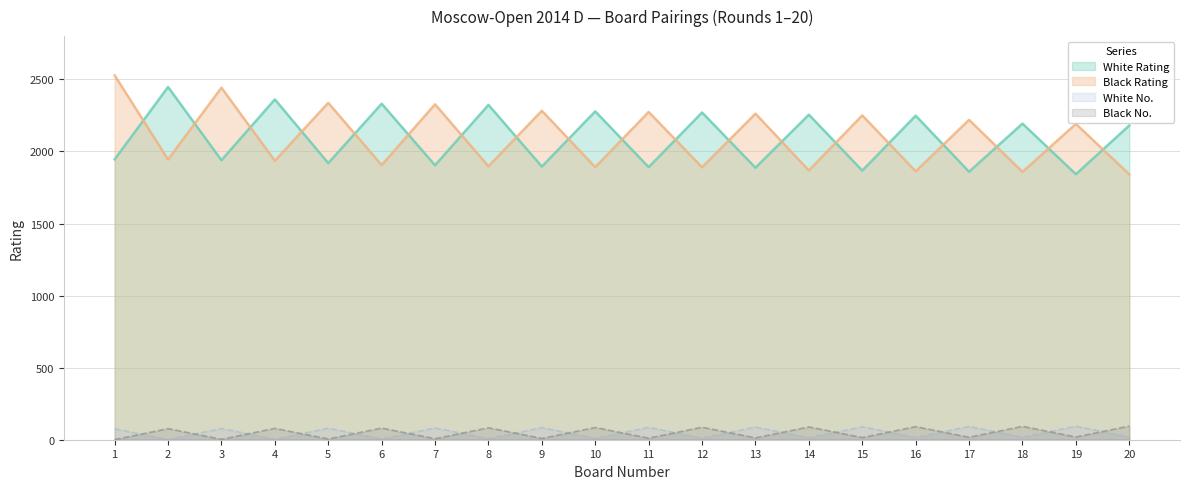

Is the value of Black Rating at 1 greater than the value of White Rating at 1?

Yes